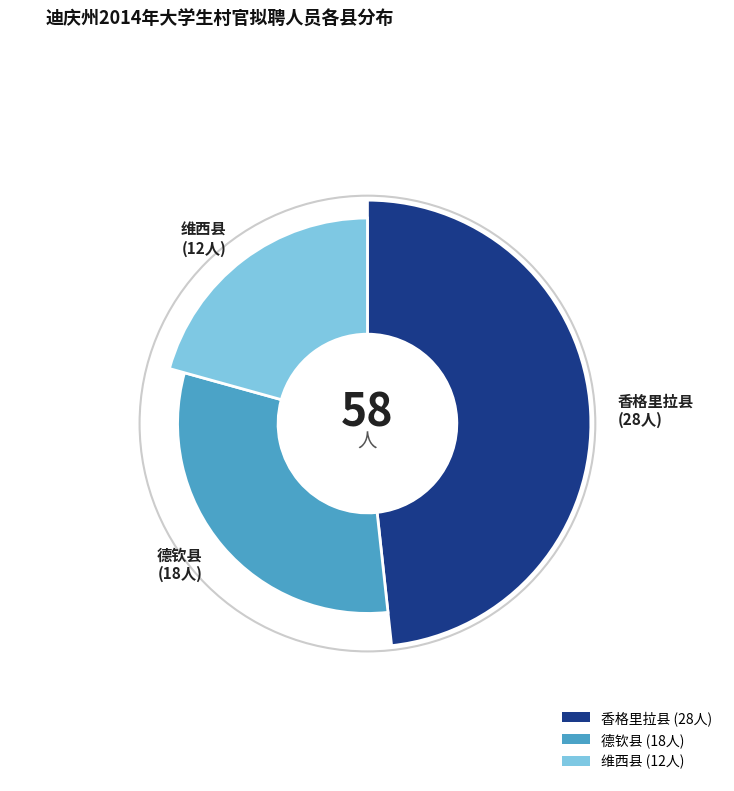

How many slices are in this pie chart?

3